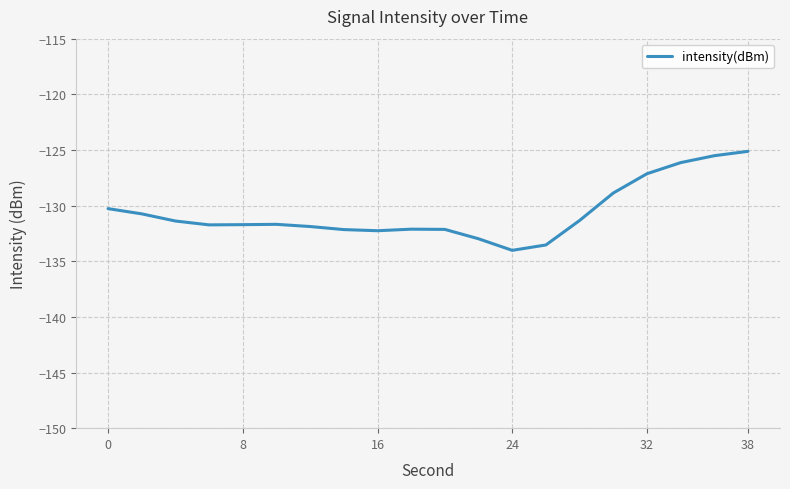

True or false: the data has more than 0 interior local peaks.

True